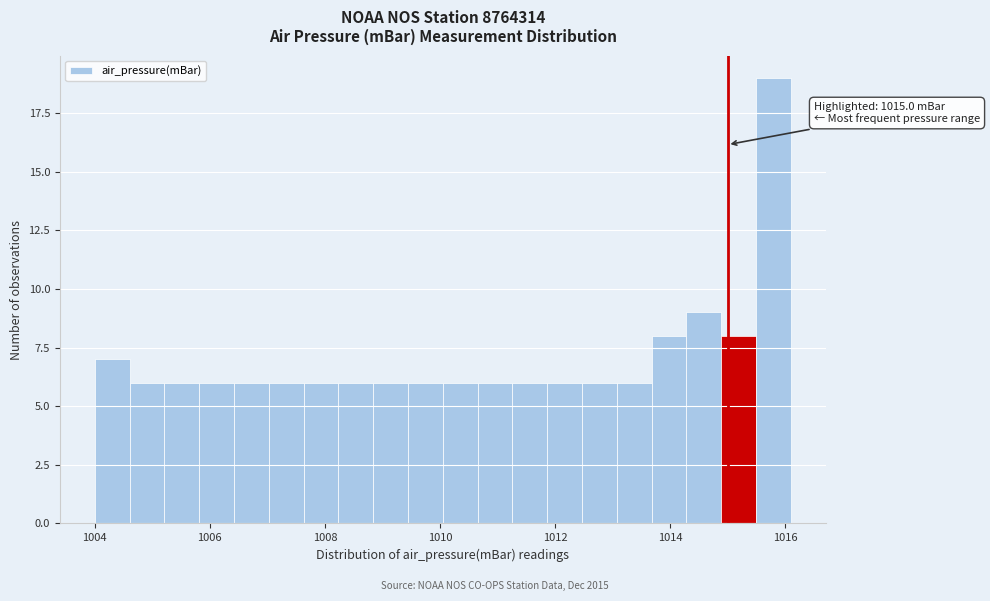

Read against the x-axis, roughly where is the centre of the tallest bar?

1015.8